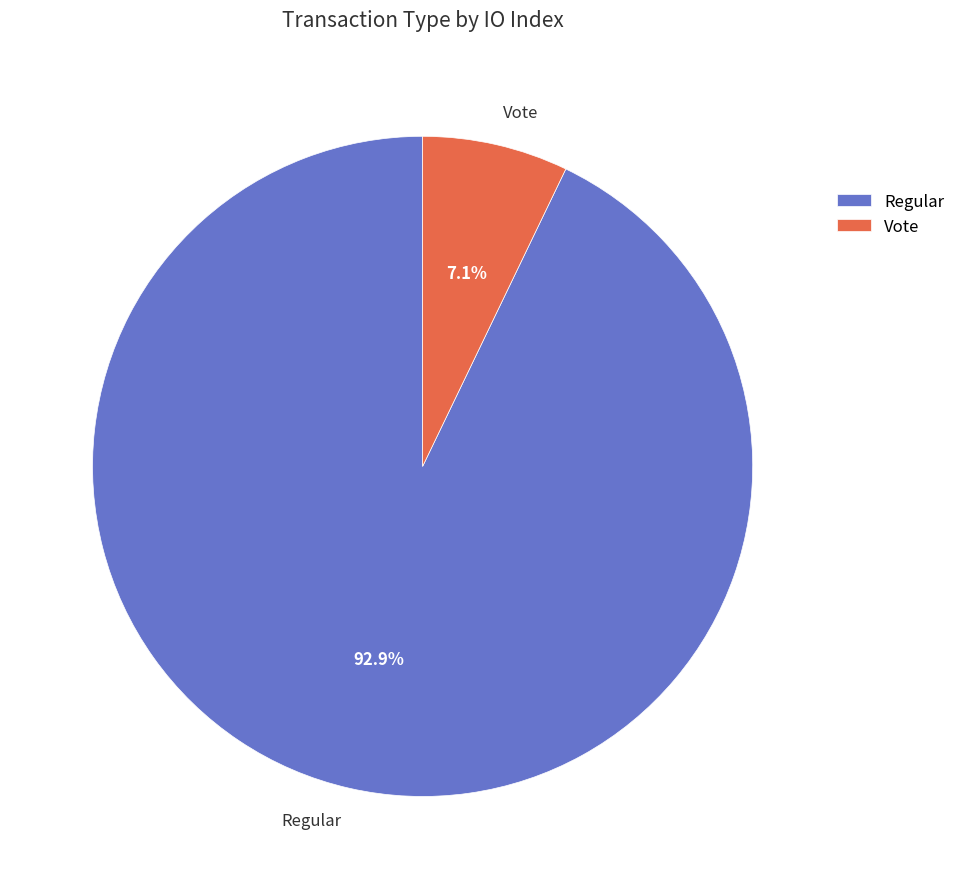

To the nearest percent, what percentage of the pie is Vote?

7%